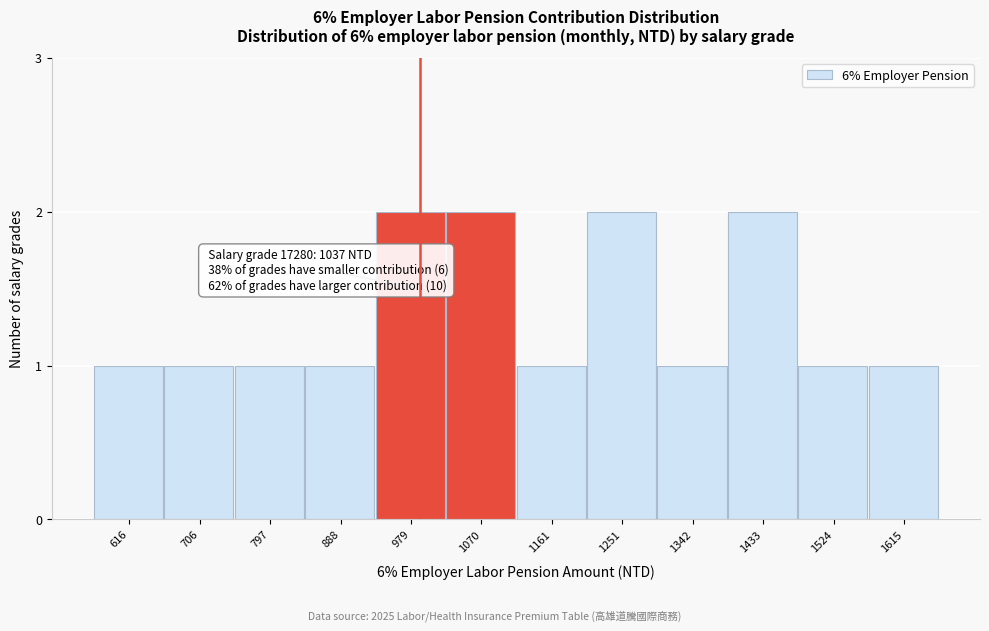

Reading left to right, what are all the values shown in this chart?

1	1	1	1	2	2	1	2	1	2	1	1